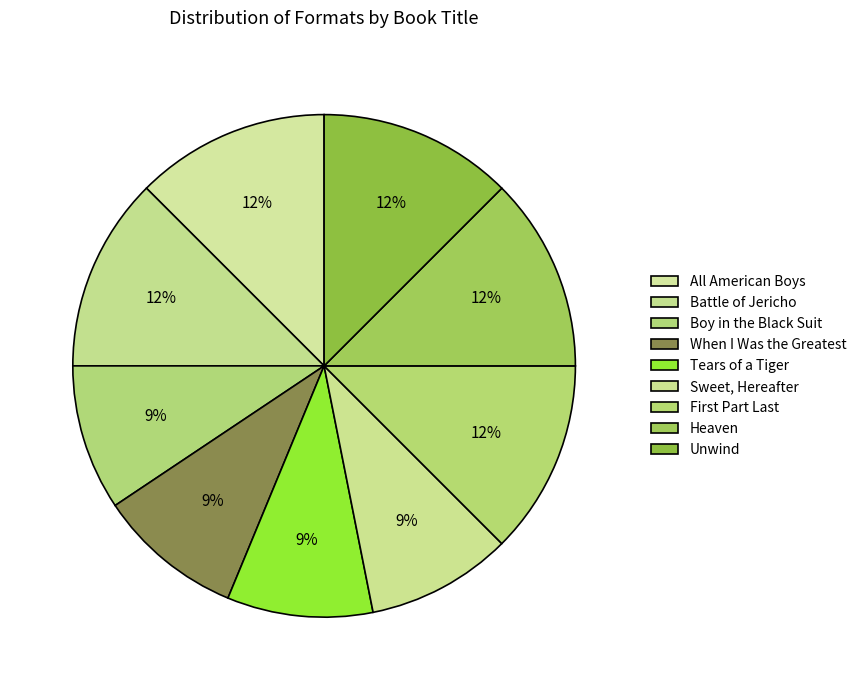

What is the total percentage of Tears of a Tiger and Unwind?

21.9%